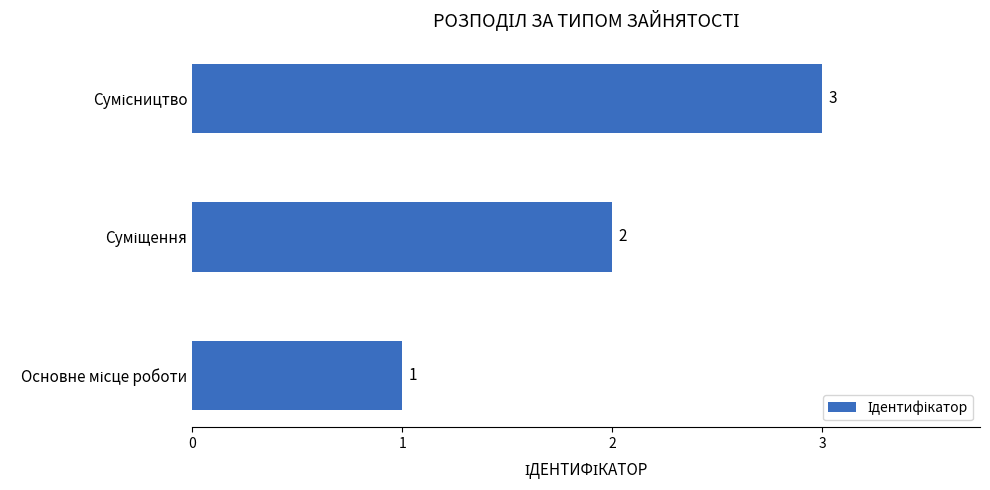

Are the bars grouped side by side (vs. stacked)?

No